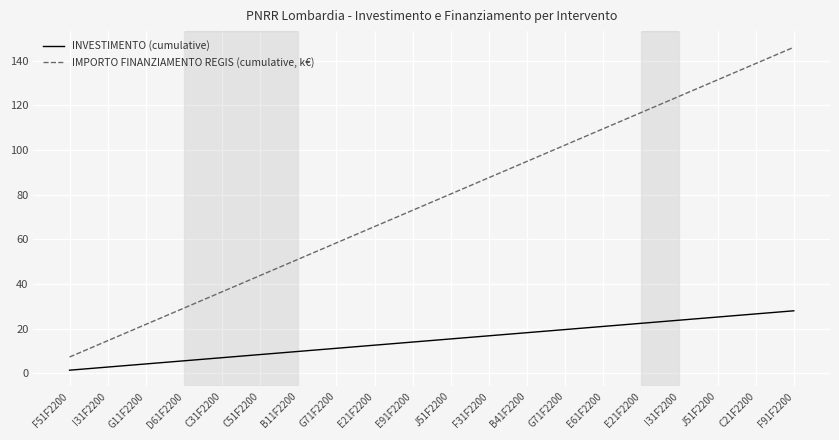

How many lines are shown in the chart?

2